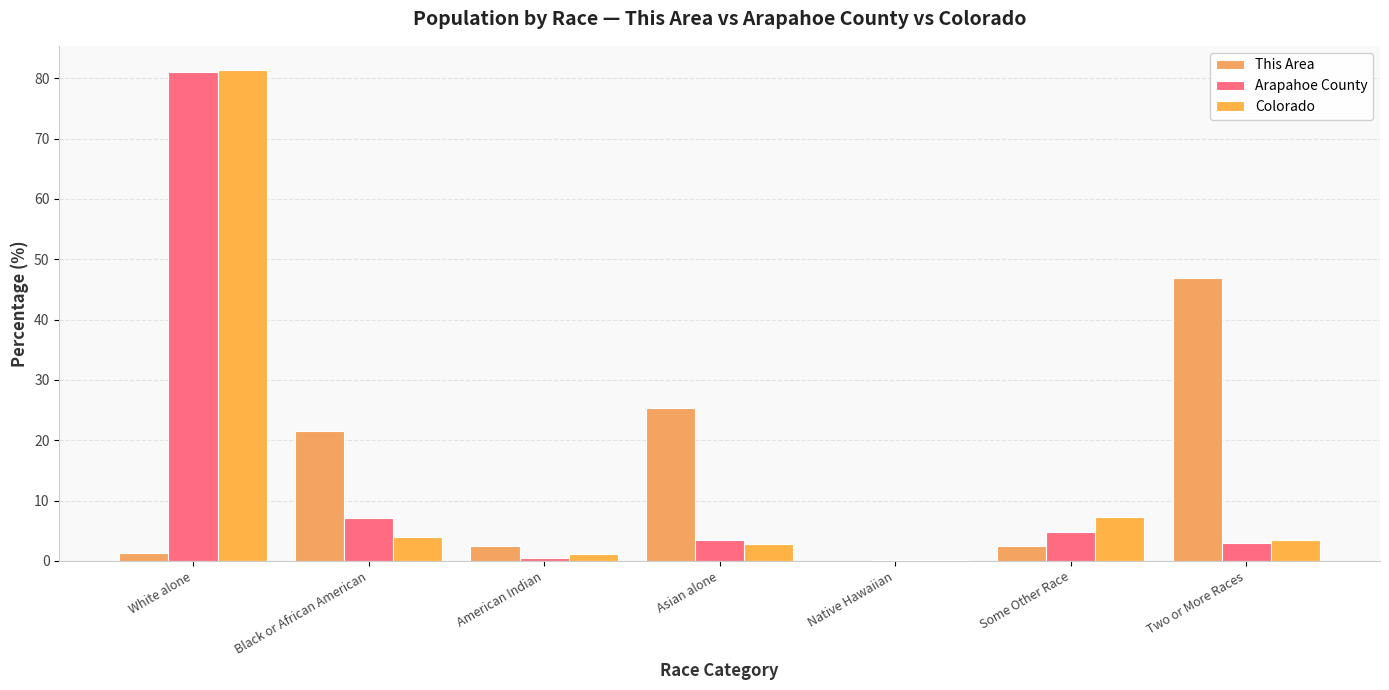

What is the greatest value displayed?

81.3